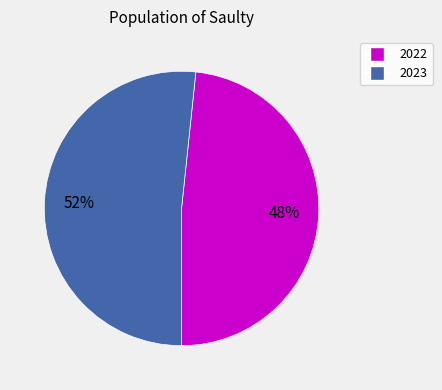

Approximately how many times larger is the value at 2022 compared to 2023?

0.9